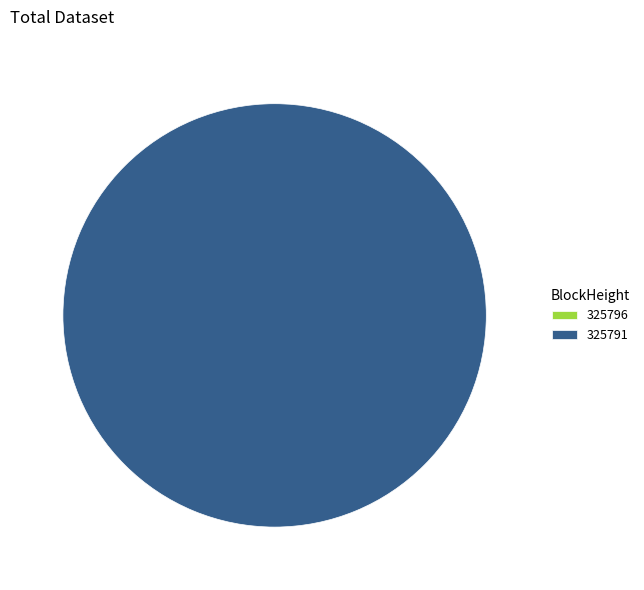

To the nearest percent, what is the combined percentage of 325796 and 325791?

100%